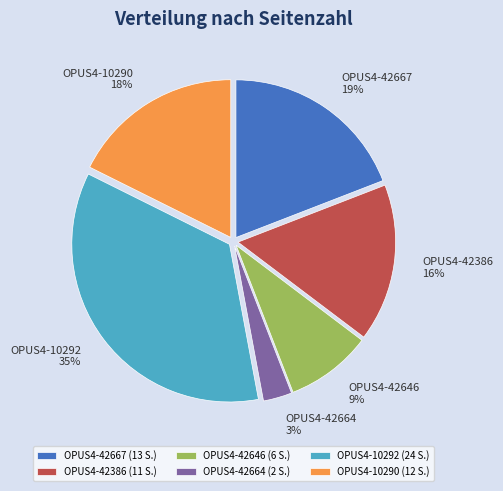

To the nearest percent, what is the difference between the largest and smallest slice percentages?

32%